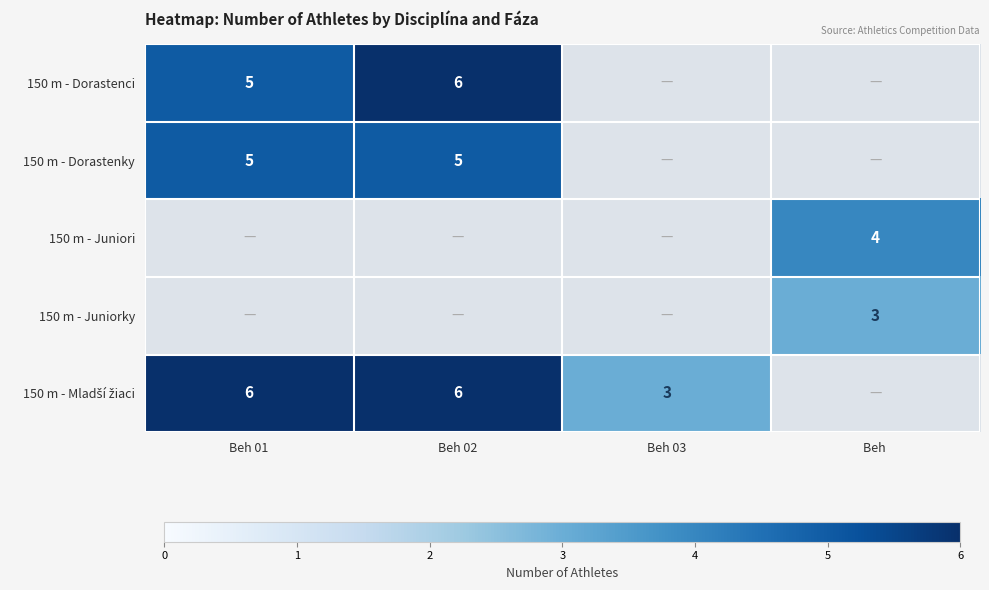

Which label corresponds to the smallest value in the chart?

Beh 